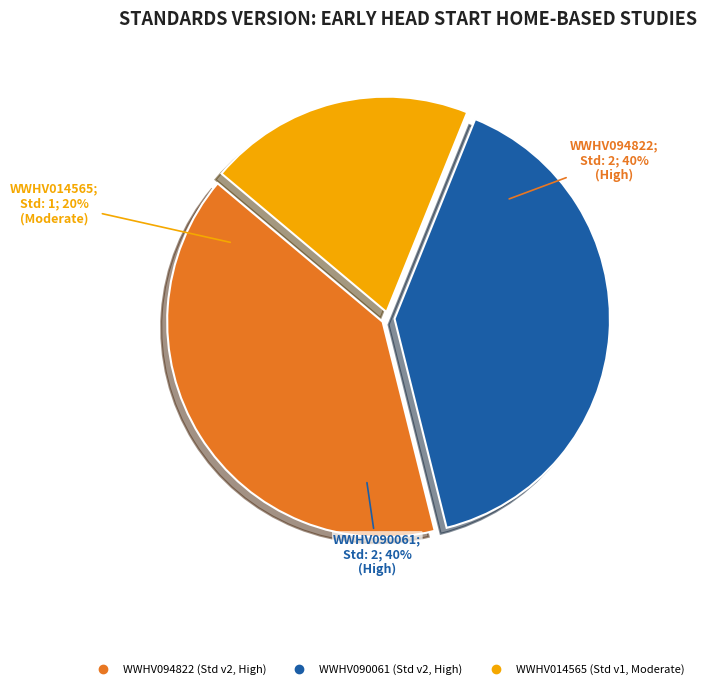

How many segments does this pie chart have?

3